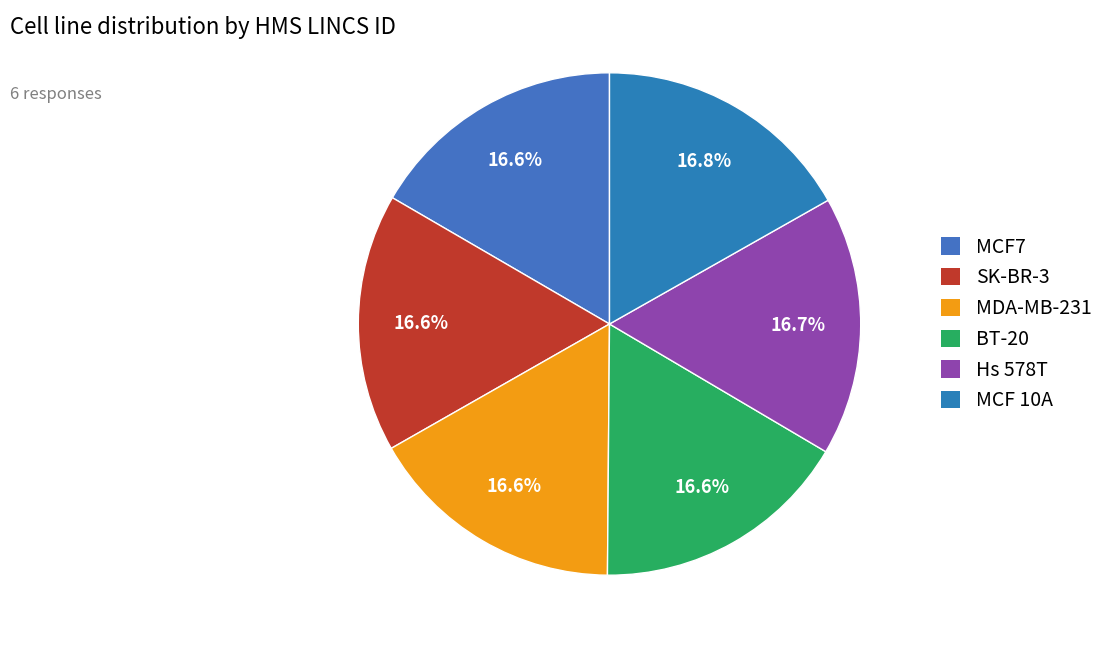

What is the ratio of the value at MDA-MB-231 to the value at BT-20?

1.0